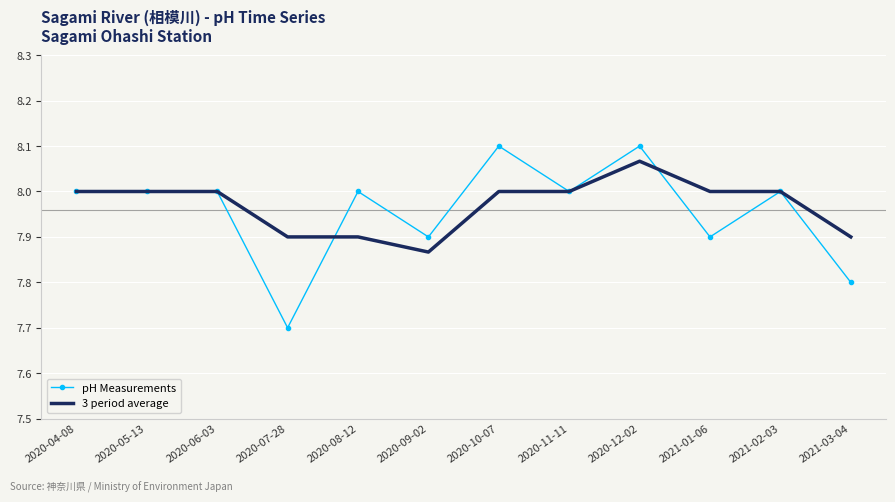

What position from the left is 2020-10-07?

7